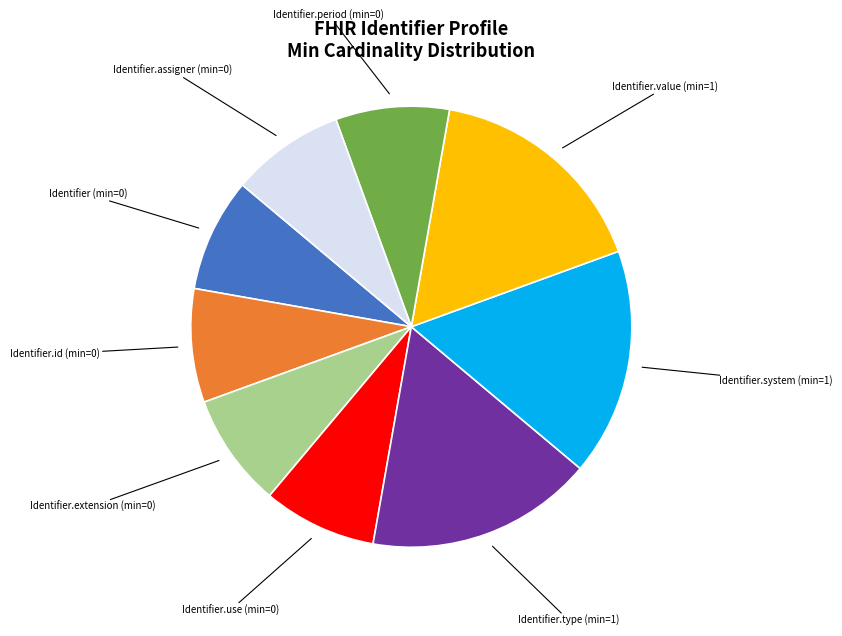

Is there any slice that represents more than half of the pie?

No